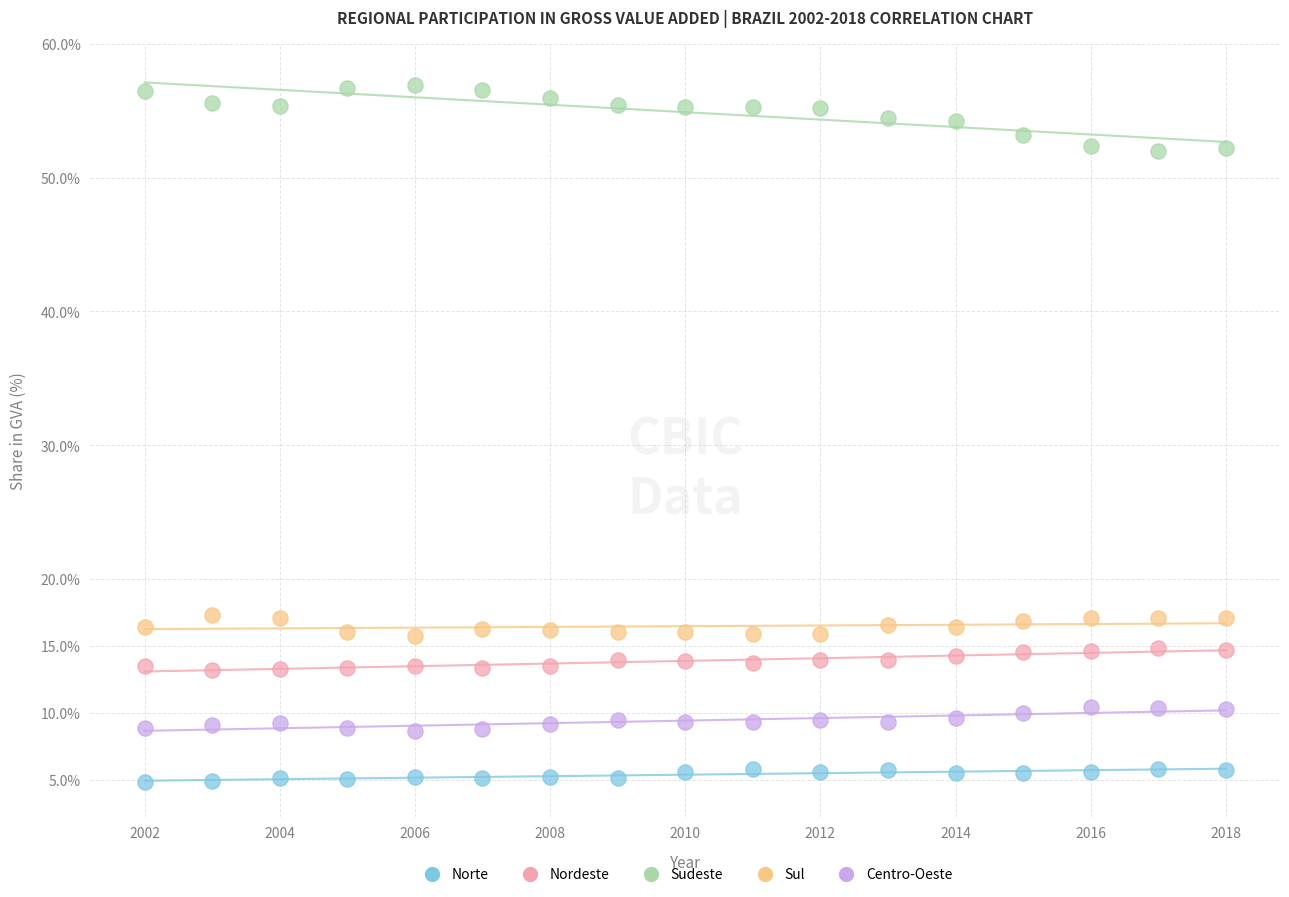

Which series contains the highest Y value?

Sudeste